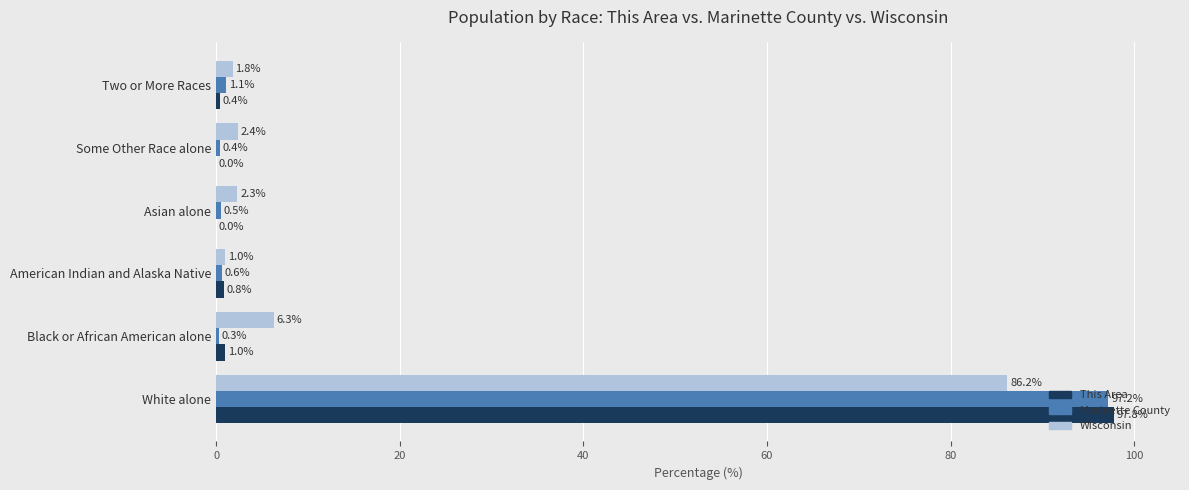

Which series changed the most between American Indian and Alaska Native and Asian alone?

Wisconsin